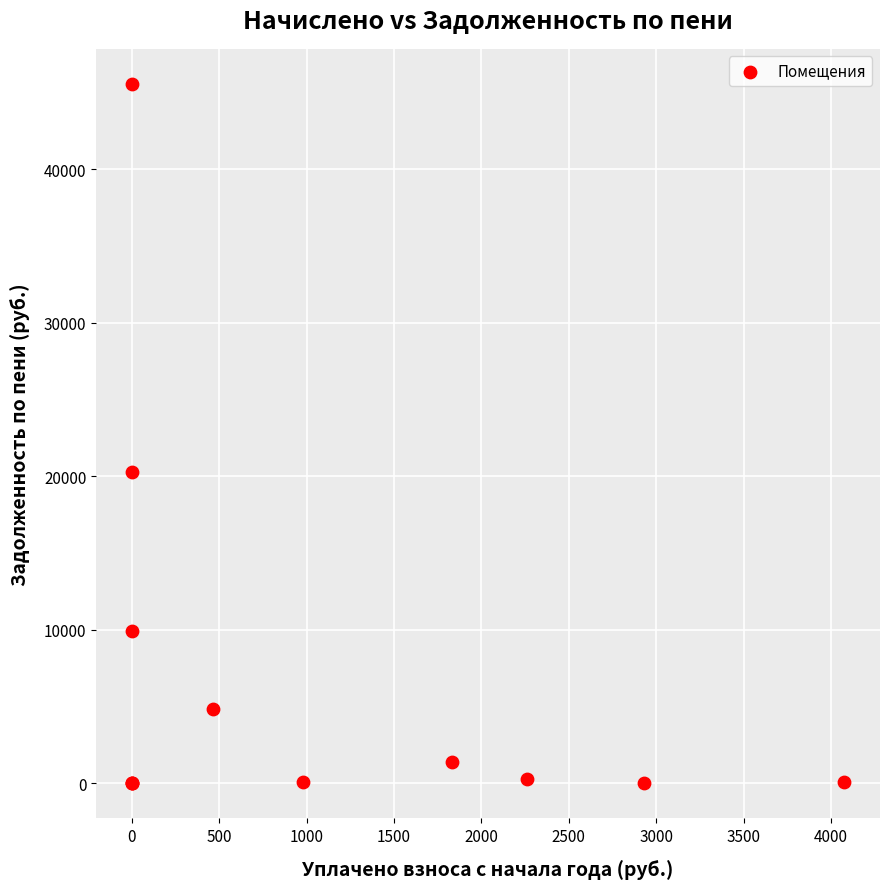

What Y value in the scatter plot is closest to 22782?

20273.0